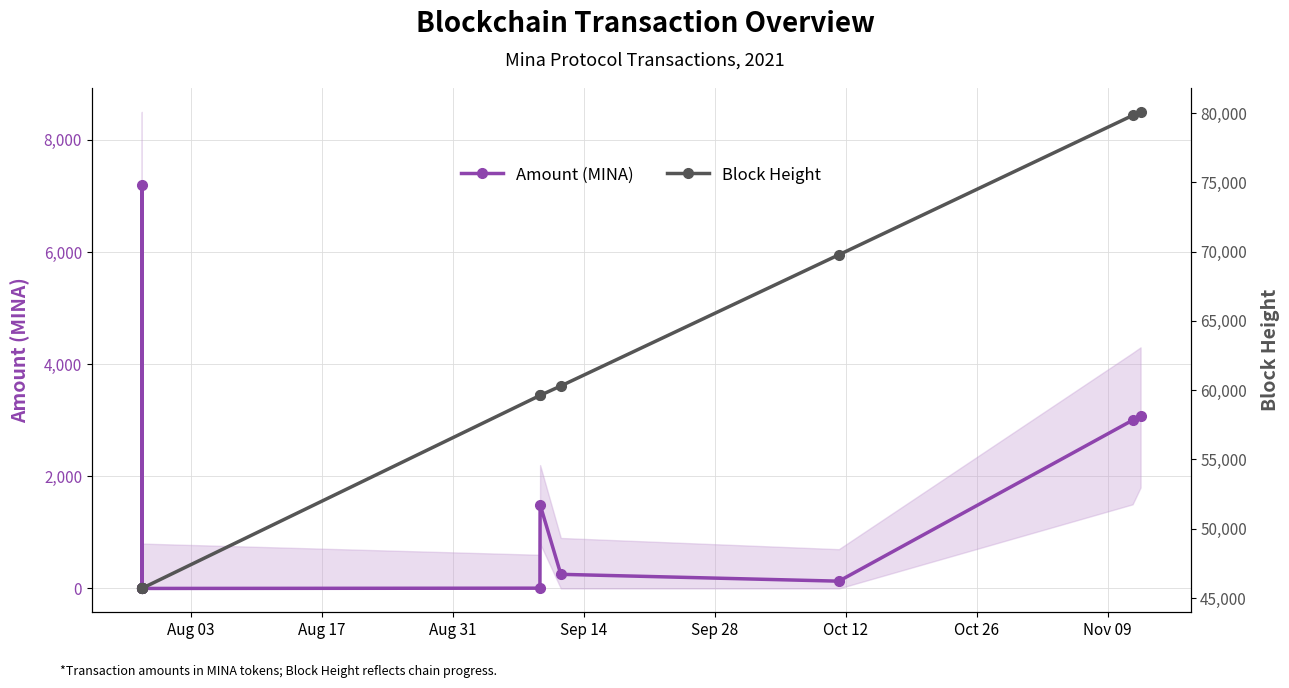

Is this an area chart (filled region under the line)?

No